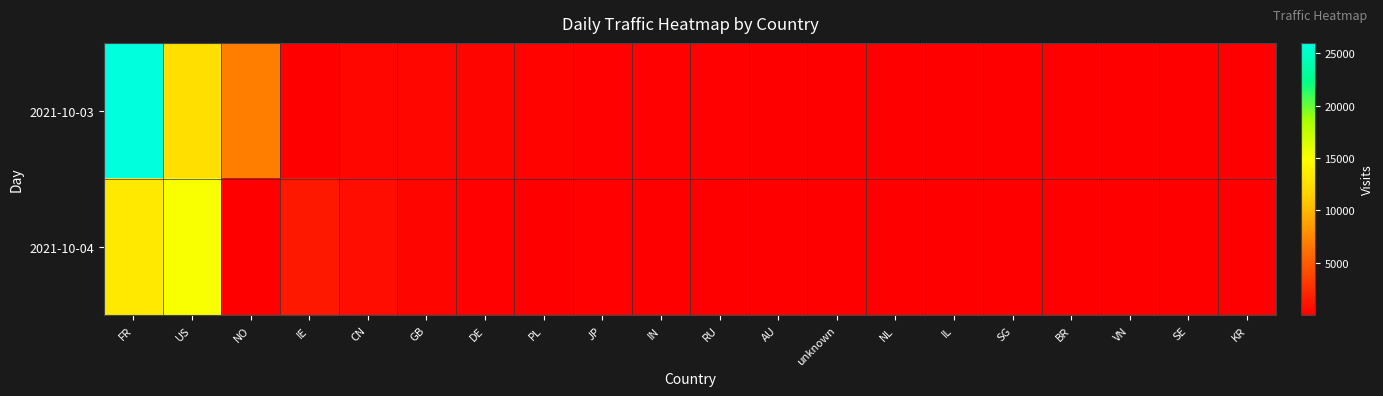

Which series has the largest range (max minus min)?

2021-10-03